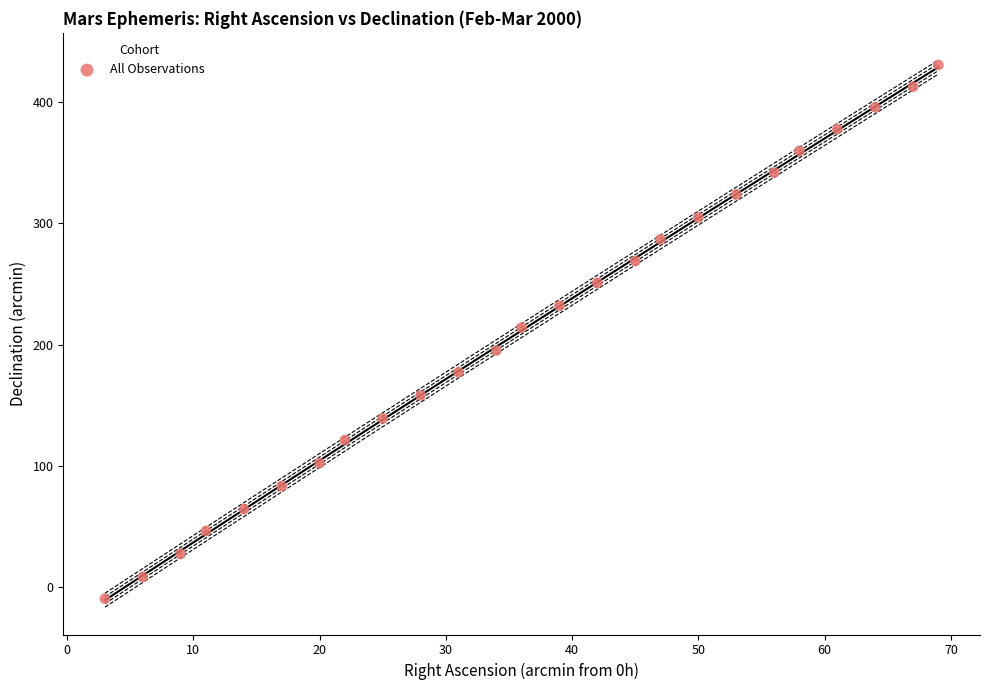

What is the range of X values (max minus min)?

66